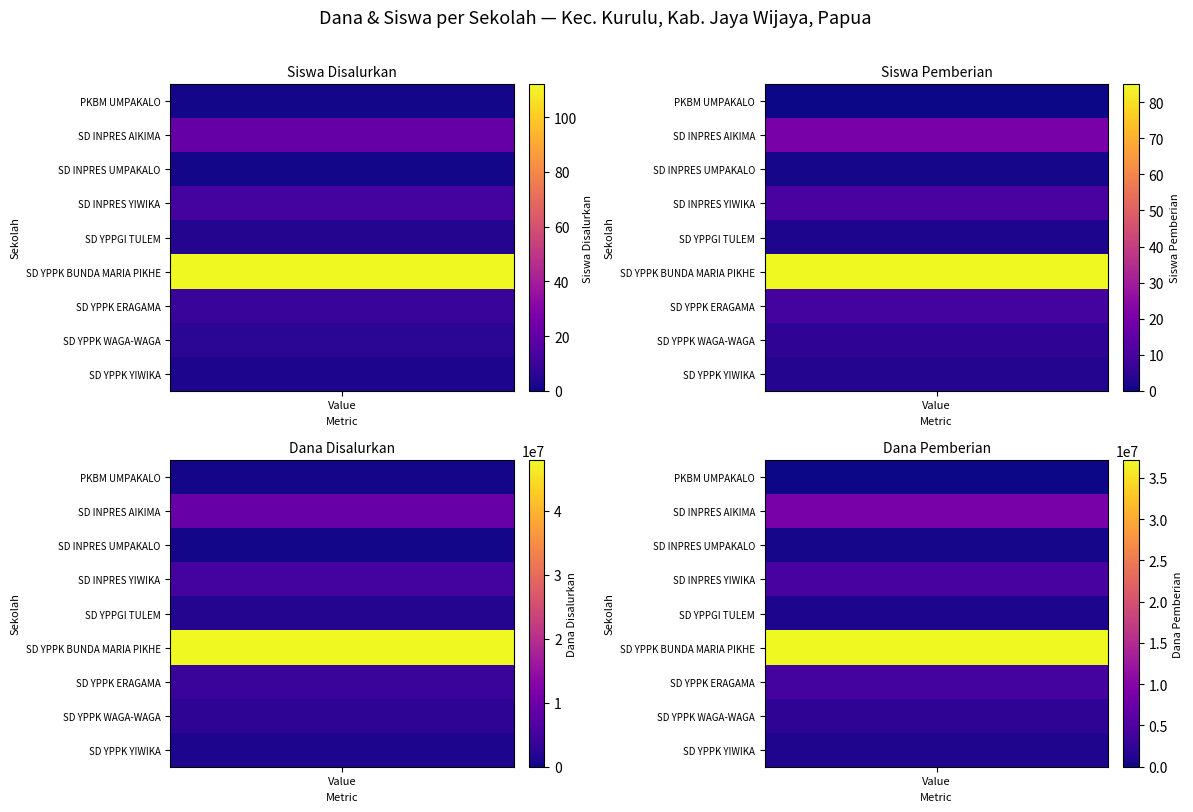

Reading right to left, list all the values displayed in this chart.

PKBM UMPAKALO: 7=0	6=450000	5=0	4=450000	3=0	2=1	1=0	0=1
SD INPRES AIKIMA: 7=450000	6=0	5=8775000	4=9225000	3=1	2=0	1=20	0=21
SD INPRES UMPAKALO: 7=0	6=0	5=450000	4=450000	3=0	2=0	1=1	0=1
SD INPRES YIWIKA: 7=0	6=900000	5=4275000	4=5175000	3=0	2=2	1=10	0=12
SD YPPGI TULEM: 7=0	6=900000	5=900000	4=1800000	3=0	2=2	1=2	0=4
SD YPPK BUNDA MARIA PIKHE: 7=225000	6=10575000	5=37125000	4=47925000	3=1	2=26	1=85	0=112
SD YPPK ERAGAMA: 7=0	6=0	5=4050000	4=4050000	3=0	2=0	1=9	0=9
SD YPPK WAGA-WAGA: 7=450000	6=0	5=2250000	4=2700000	3=1	2=0	1=5	0=6
SD YPPK YIWIKA: 7=0	6=0	5=1125000	4=1125000	3=0	2=0	1=3	0=3